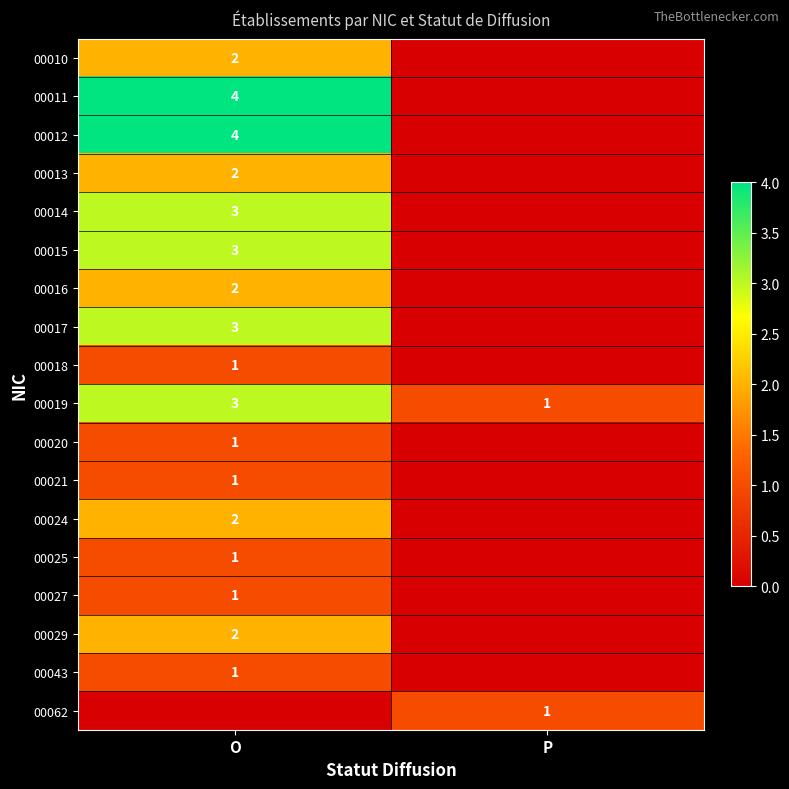

How many categories are shown in the chart?

2